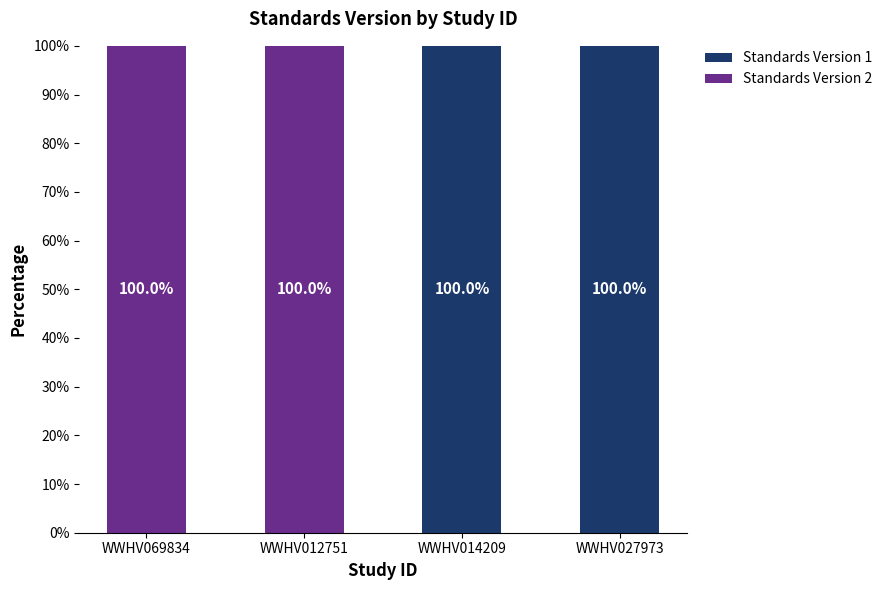

Reading left to right, transcribe the values for Standards Version 1.

WWHV069834=0	WWHV012751=0	WWHV014209=100	WWHV027973=100